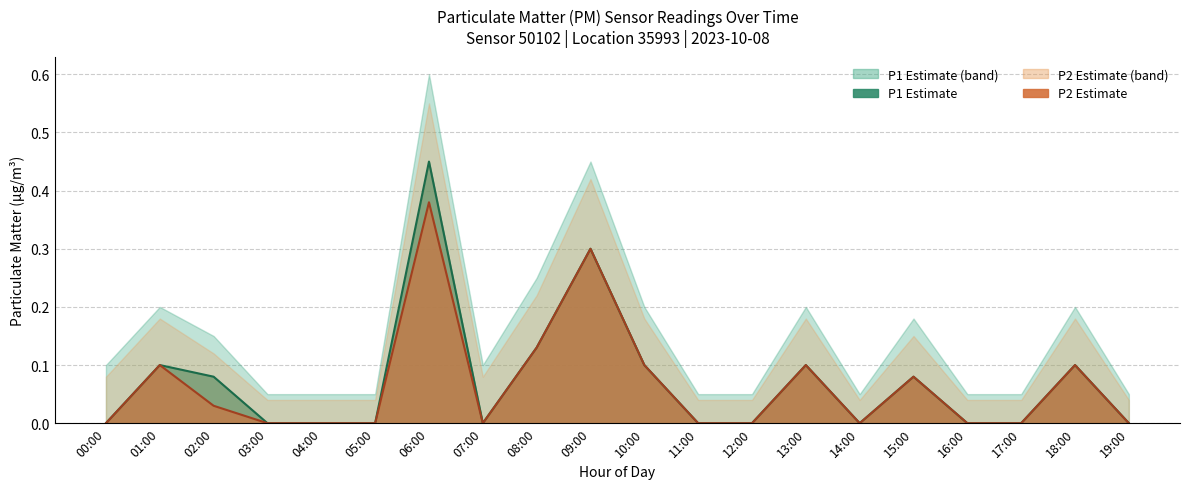

At which label does P1 reach its peak?

06:00